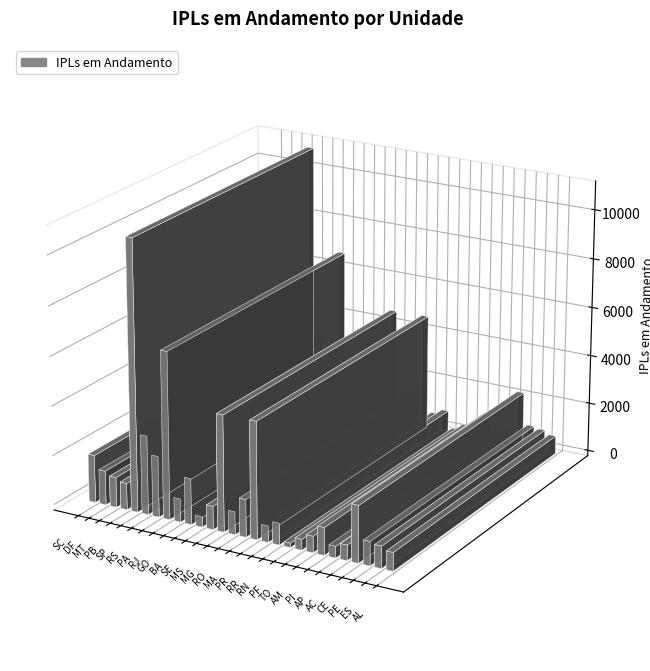

Reading left to right, what are all the values shown in this chart?

1922	1380	1215	1077	10932	3188	2462	6744	940	1858	421	943	4691	925	1519	4723	664	874	176	435	659	1112	468	619	2291	969	894	743